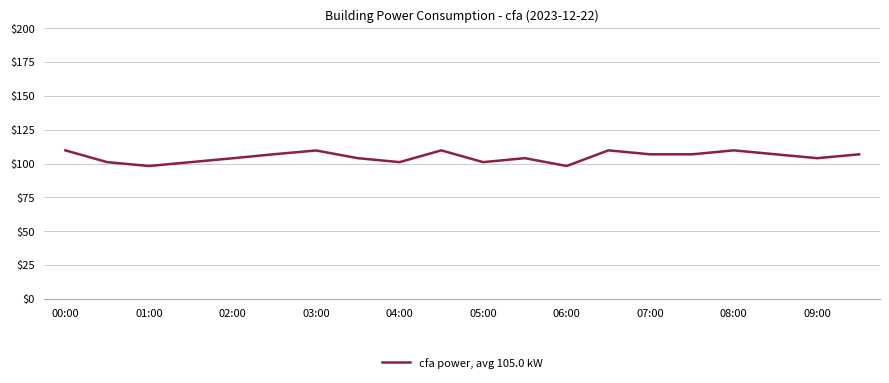

What is the difference between the maximum and minimum values?

11.6